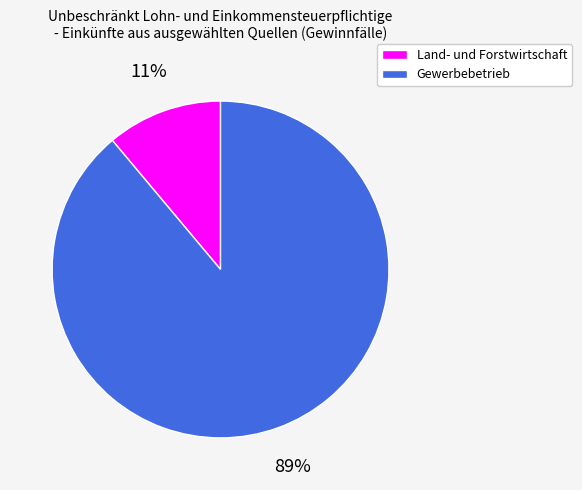

How many segments does this pie chart have?

2